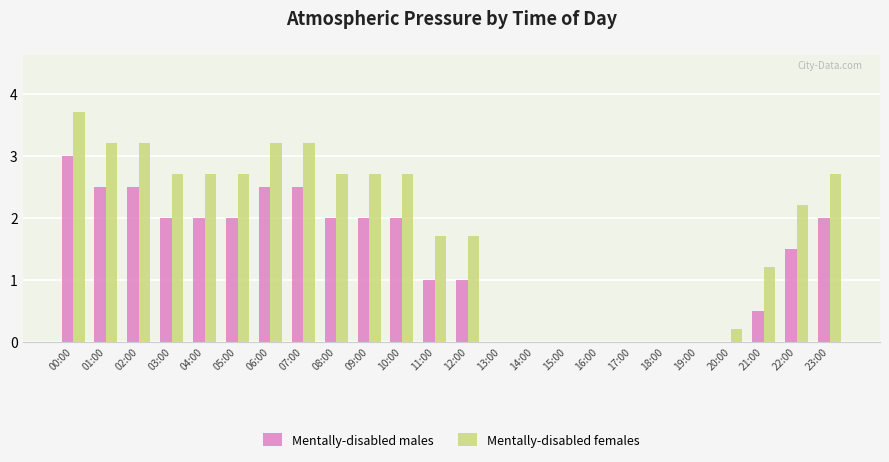

The Mentally-disabled males series shows 0.8 at 06:00. True or false?

False